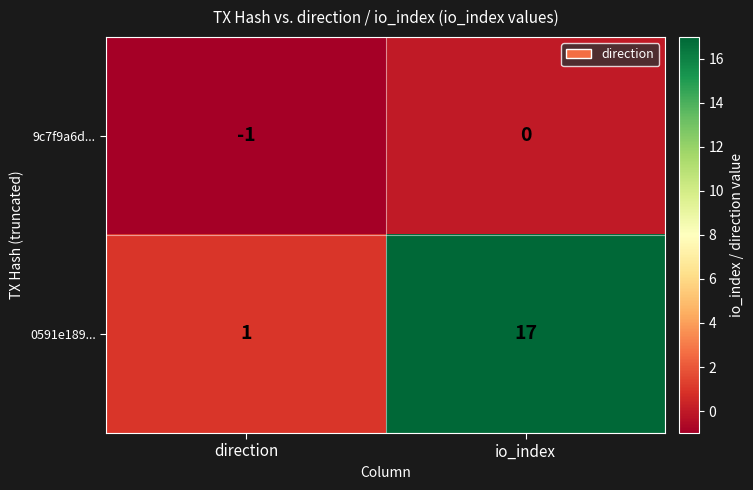

List the series in order of their overall mean, highest first.

0591e189..., 9c7f9a6d...